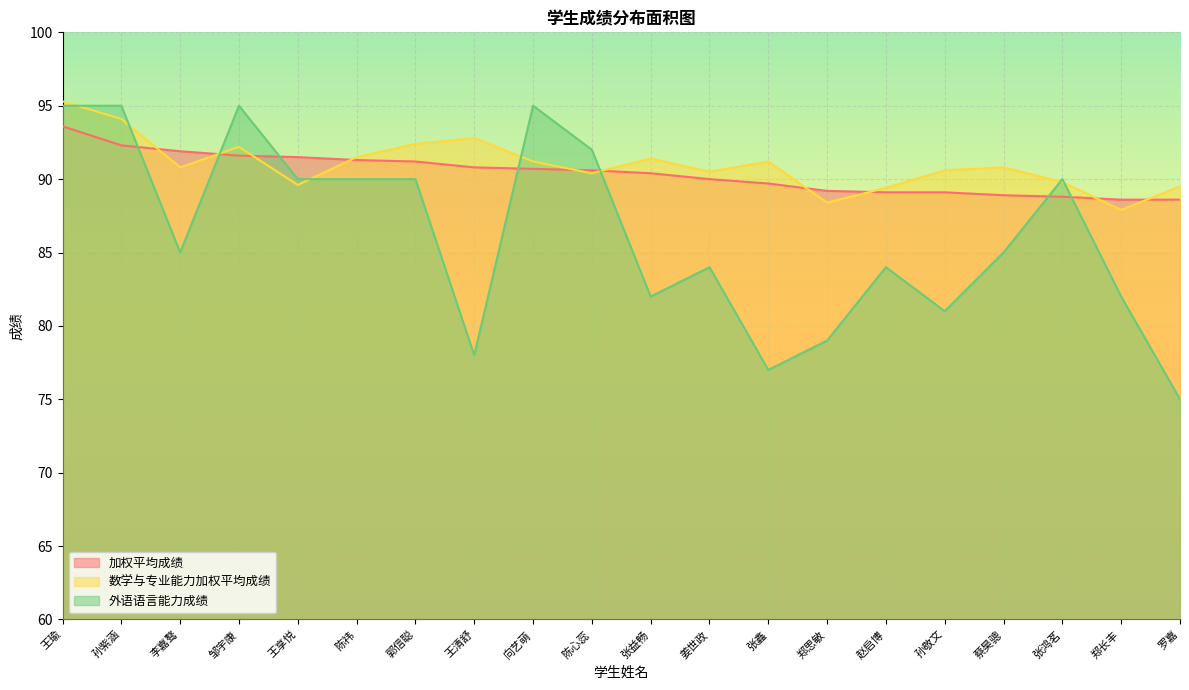

The value of 加权平均成绩 at 邹宇康 is 24.0. True or false?

False